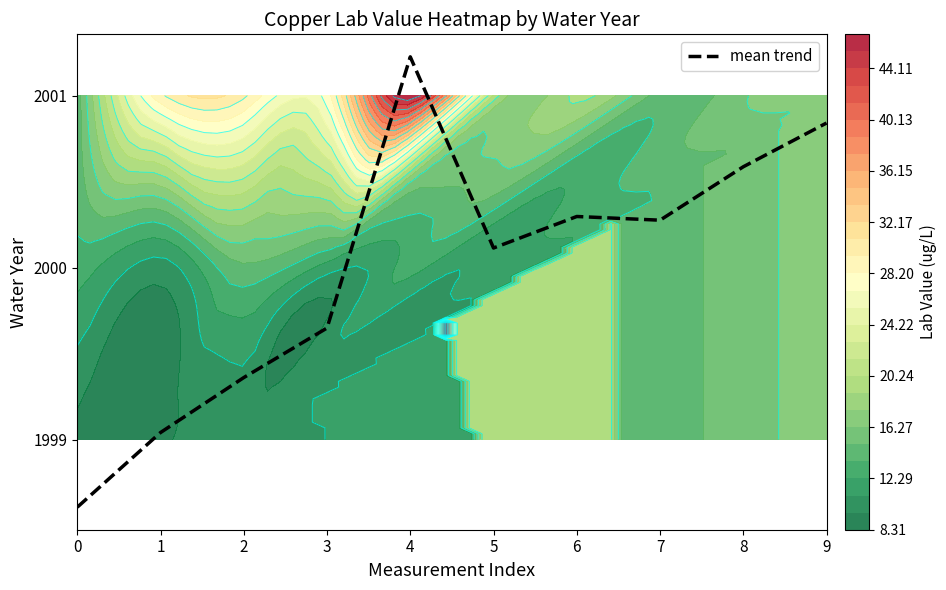

What is the sum of all values?

20000.0